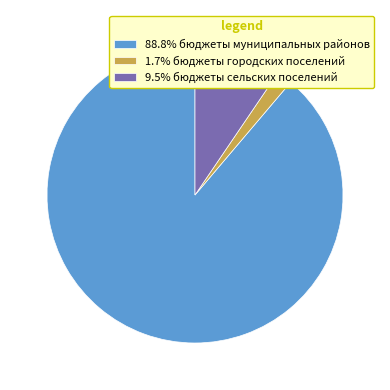

Is there a majority slice in this chart?

Yes